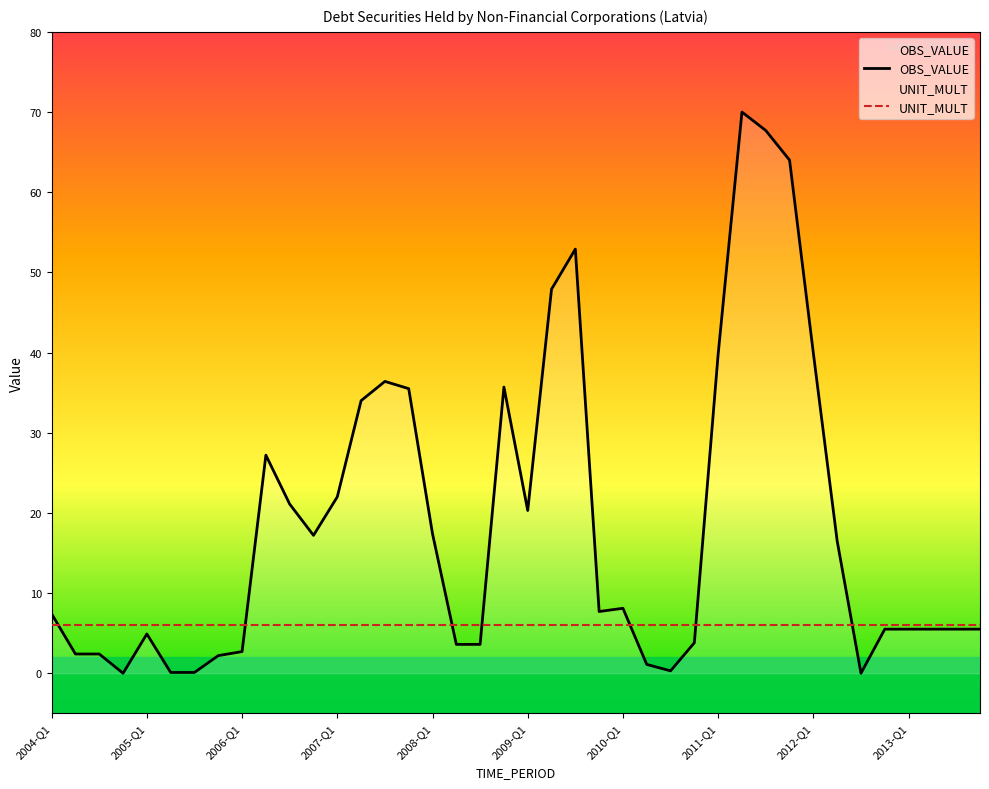

How many data points are less than 7?

19